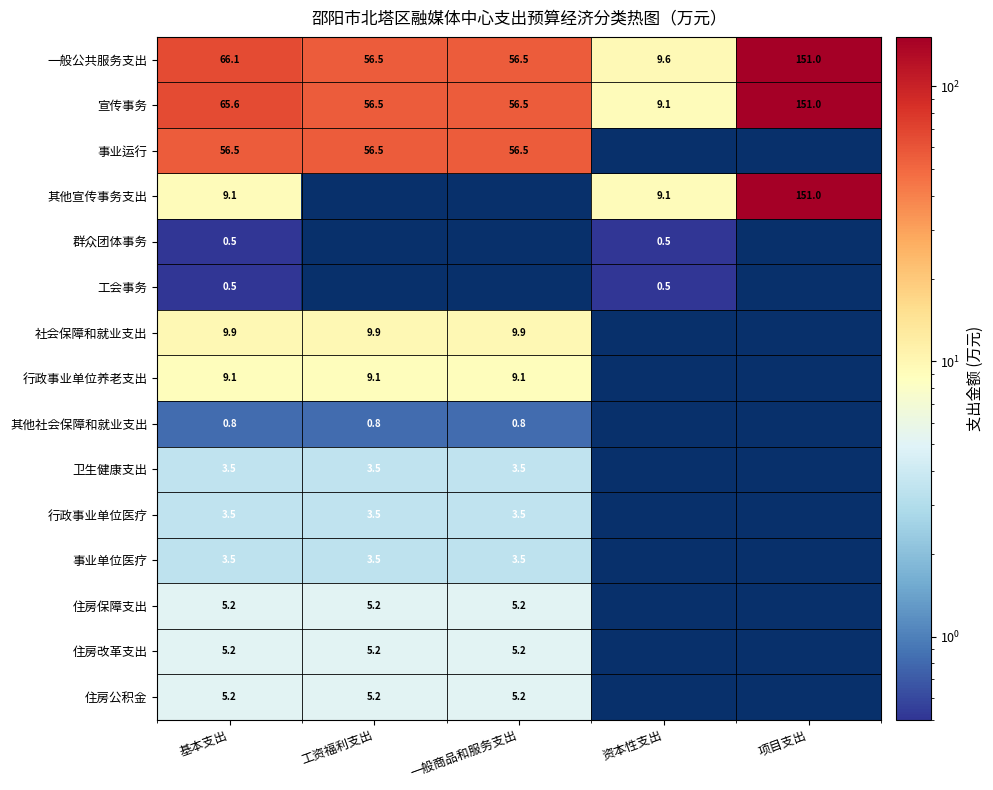

Is the value of 一般公共服务支出 at 资本性支出 greater than the value of 工会事务 at 基本支出?

Yes